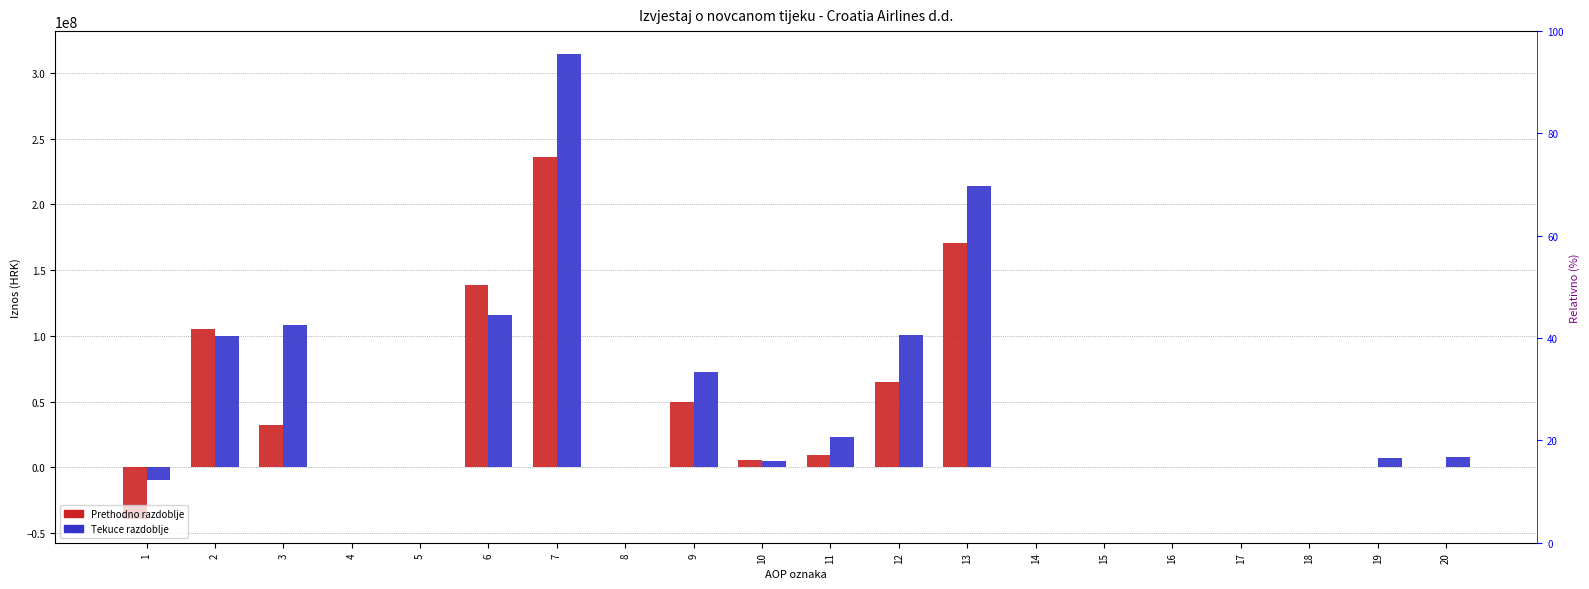

List the series in order of their overall mean, highest first.

Tekuce razdoblje, Prethodno razdoblje